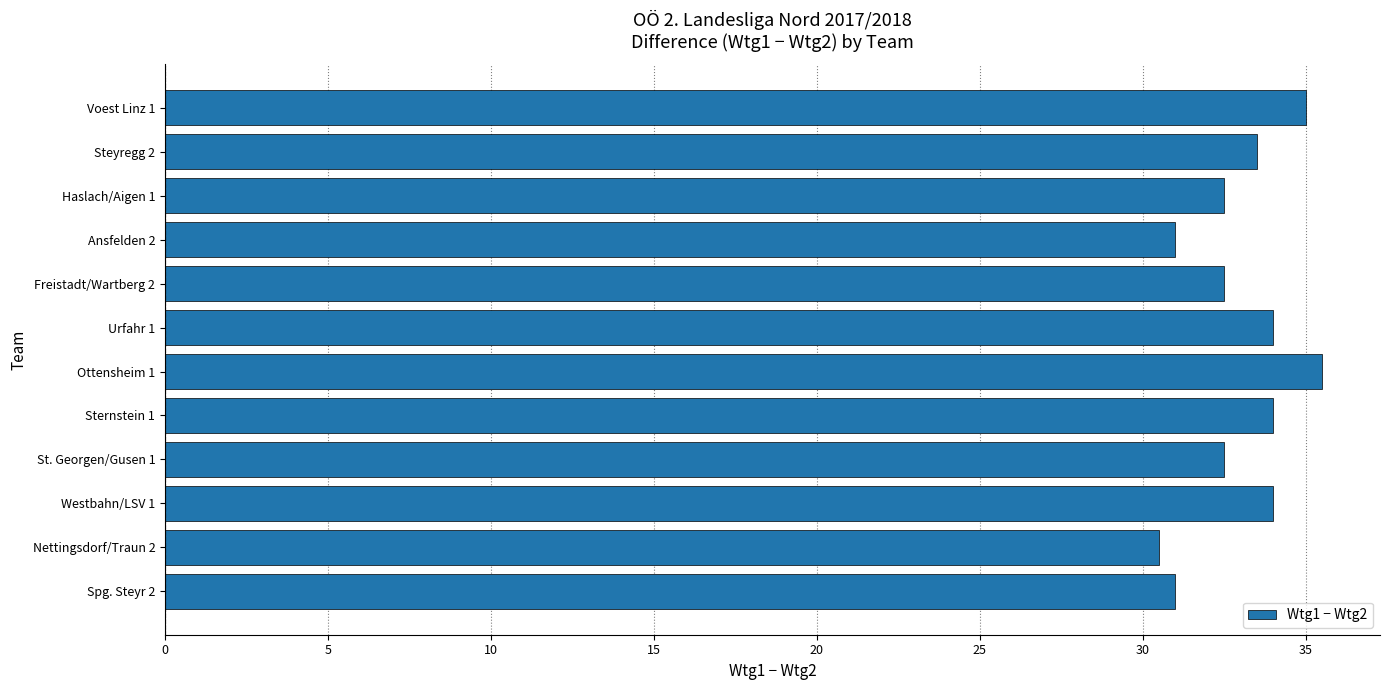

Which has a higher value, Urfahr 1 or Nettingsdorf/Traun 2?

Urfahr 1